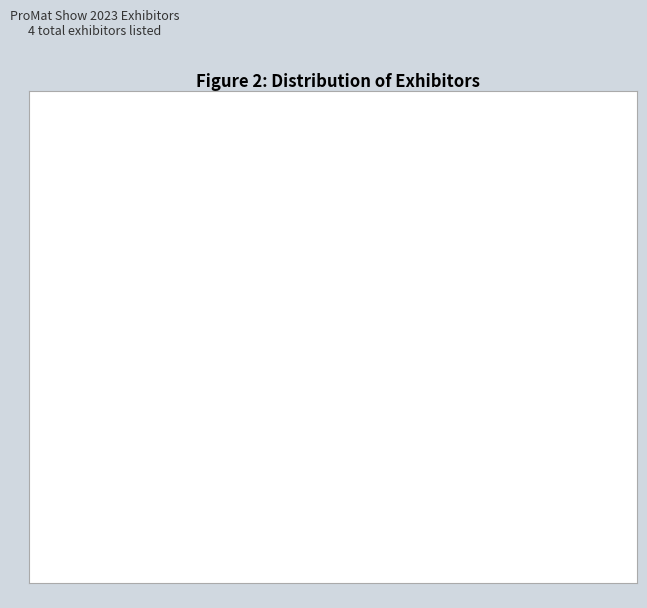

What is the ratio of the value at Emerson | SolaHD to the value at OMNIA WHEEL?

1.0